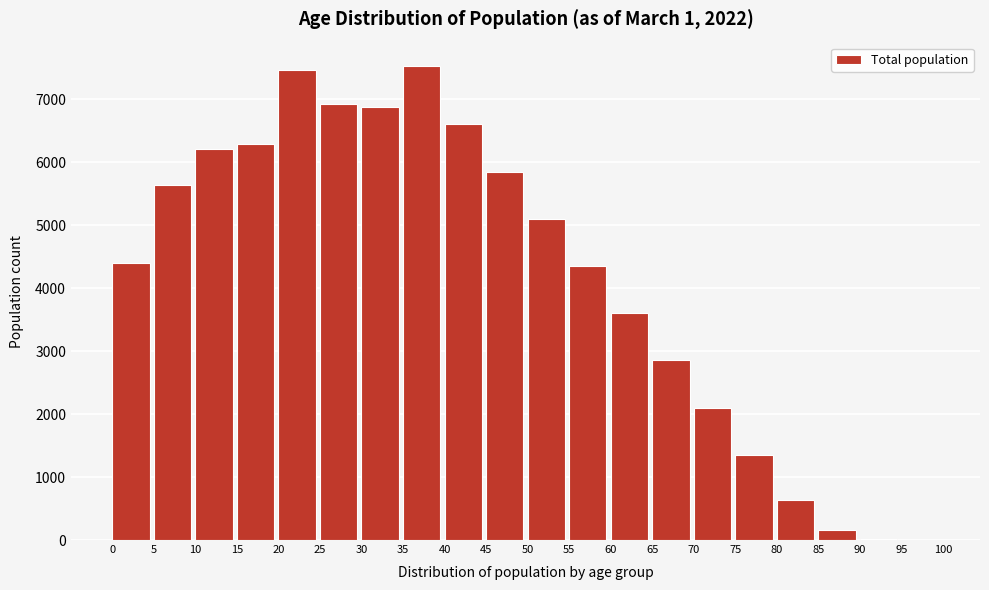

What is the sum of all values?

83944